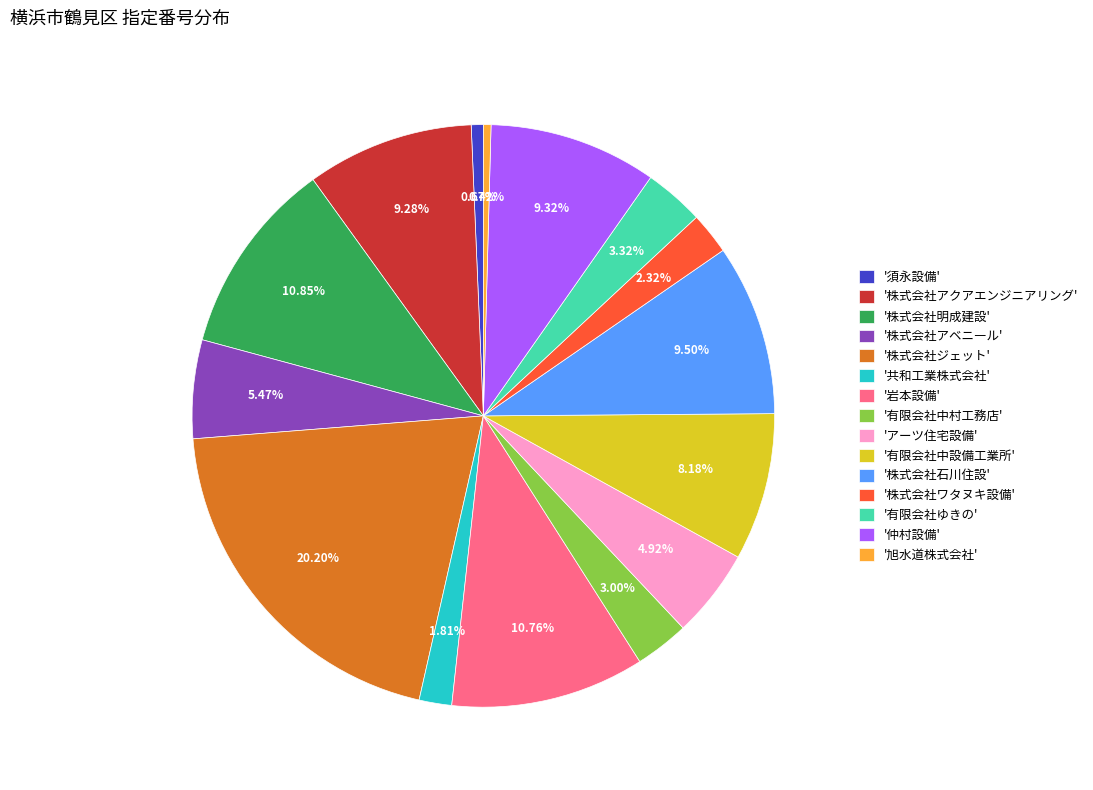

Which slice is the largest?

'株式会社ジェット'